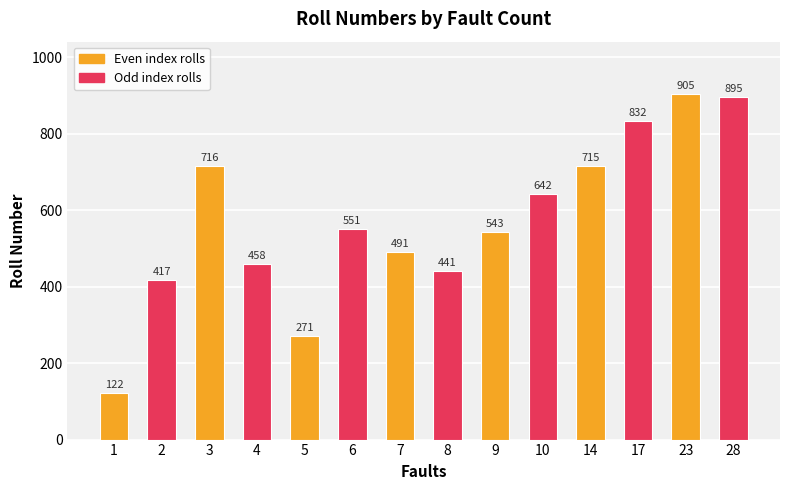

At which category does the chart reach its peak across all series?

23